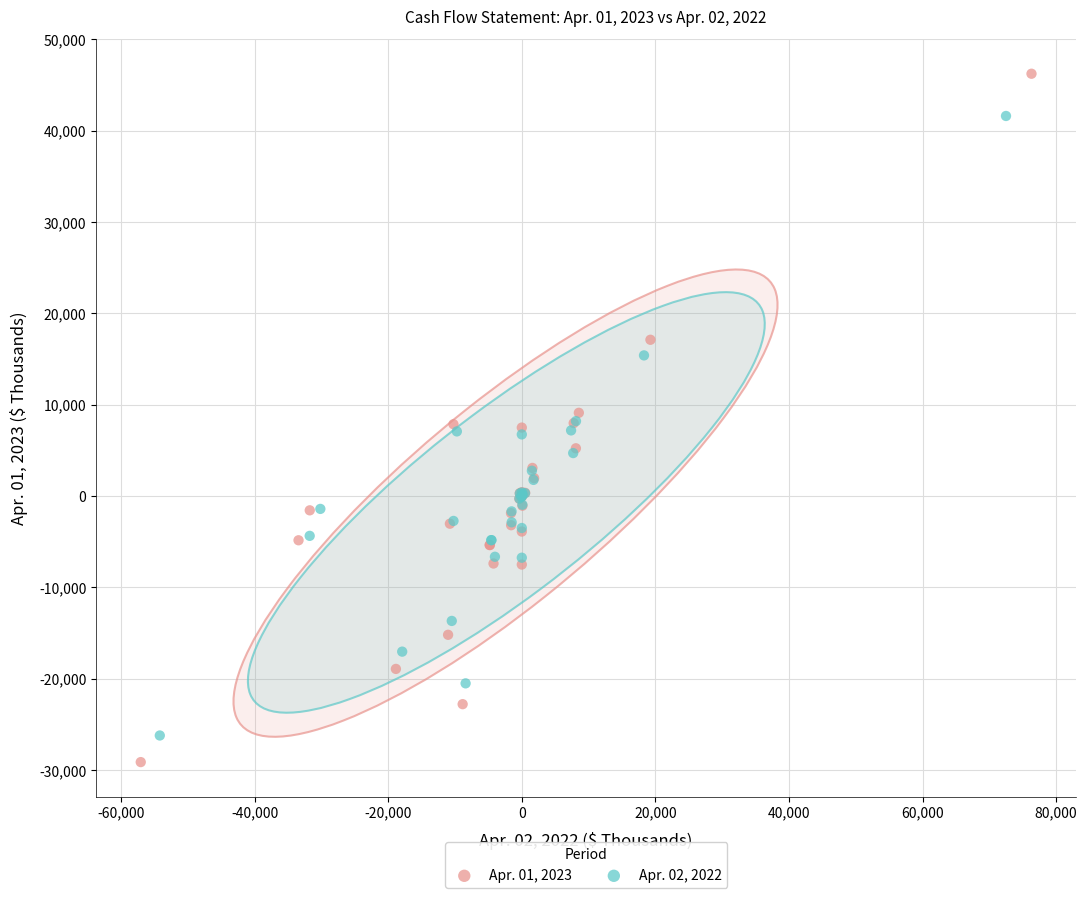

Which series has the widest spread of Y values?

Apr. 01, 2023